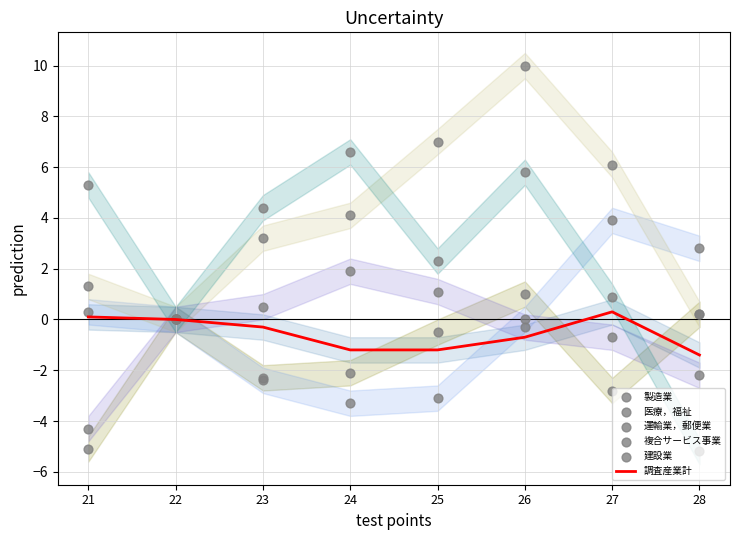

What are all the series names shown in the legend?

調査産業計, 製造業, 医療，福祉, 運輸業，郵便業, 複合サービス事業, 建設業